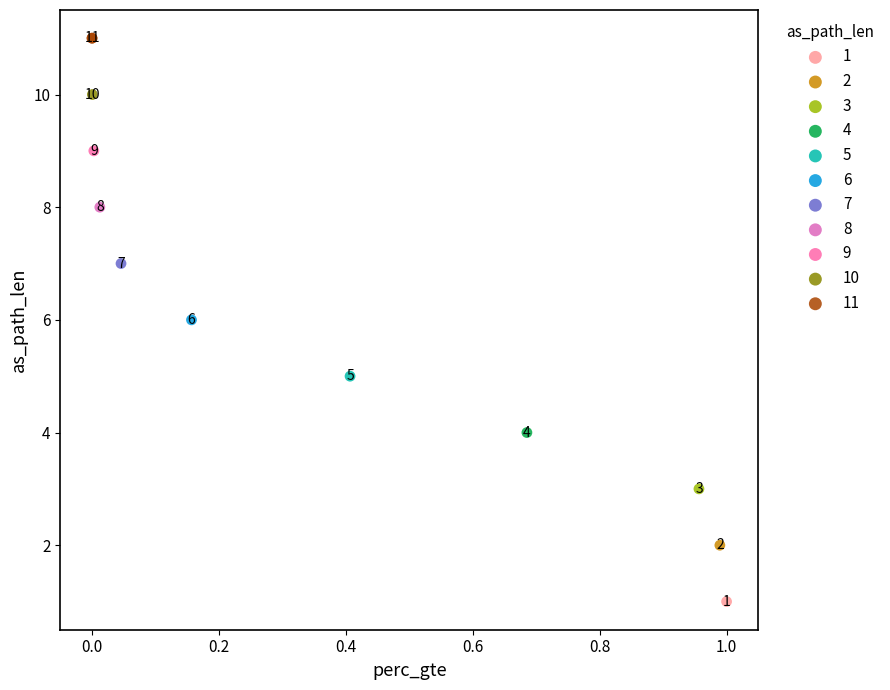

What are all the series names shown in the legend?

1, 2, 3, 4, 5, 6, 7, 8, 9, 10, 11